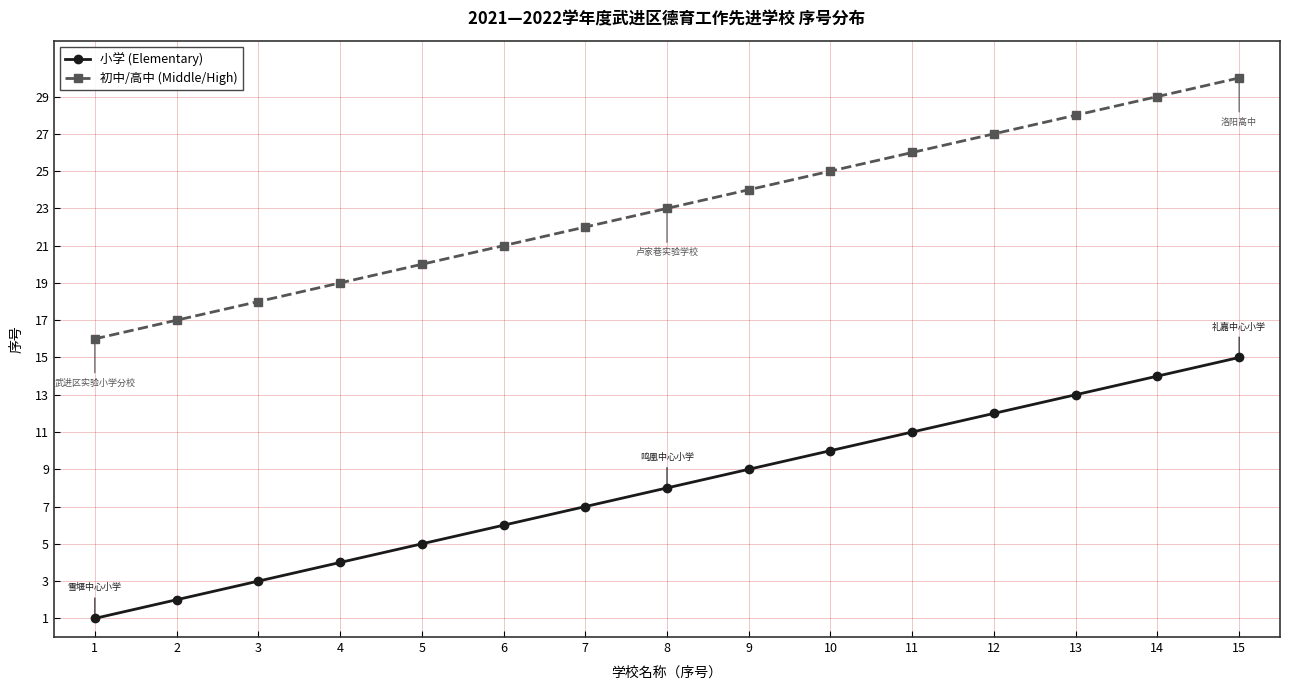

How many lines are shown in the chart?

2